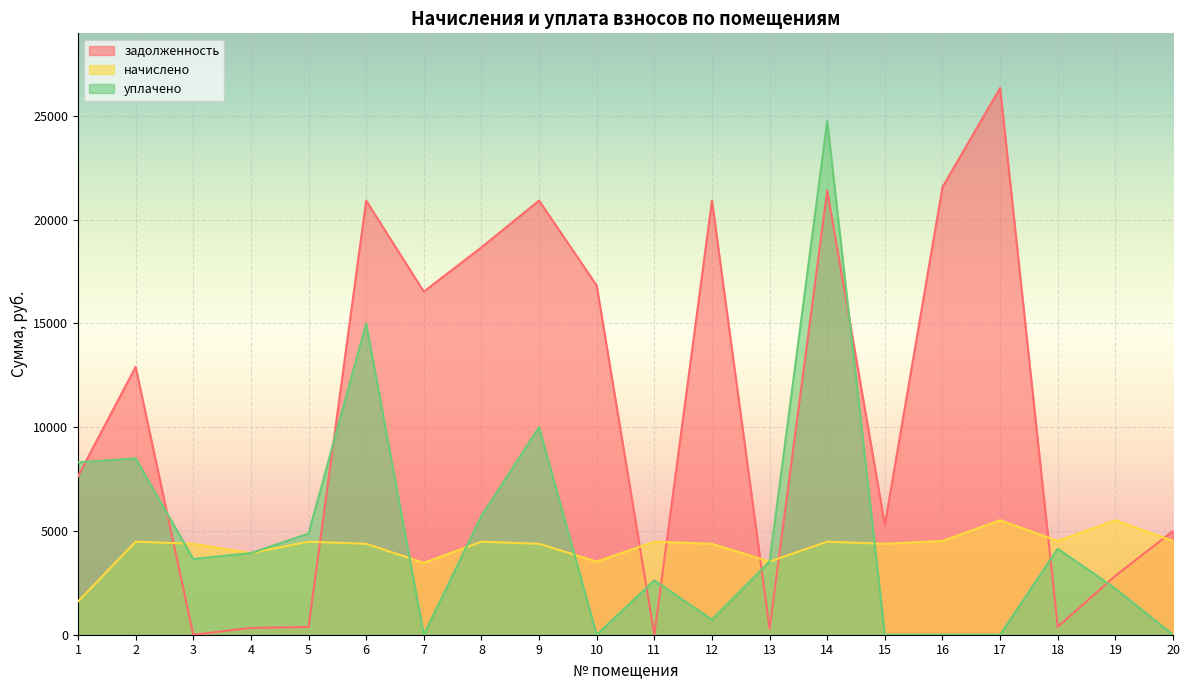

Which has a higher value, 9 or 19?

9